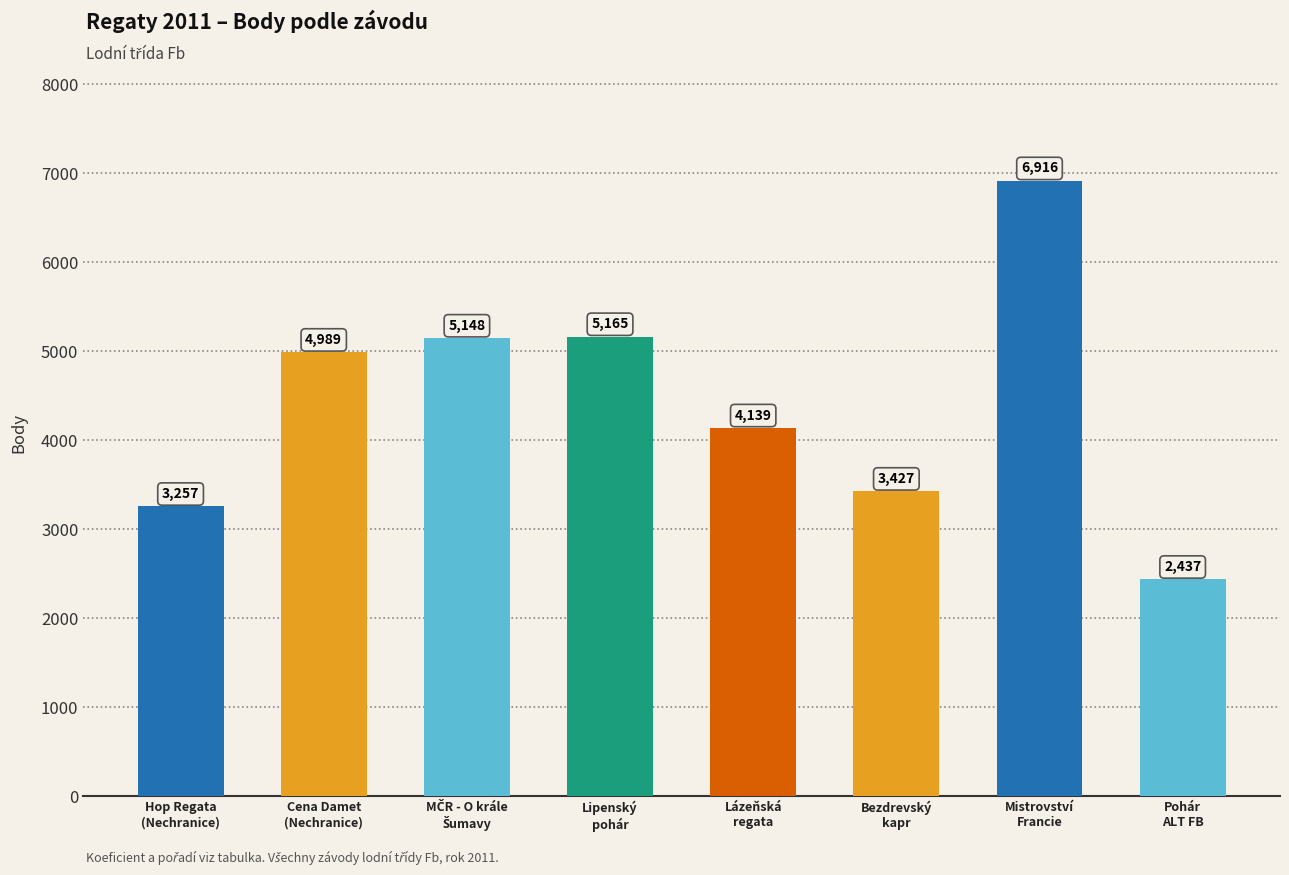

How many data points are less than 4989?

4